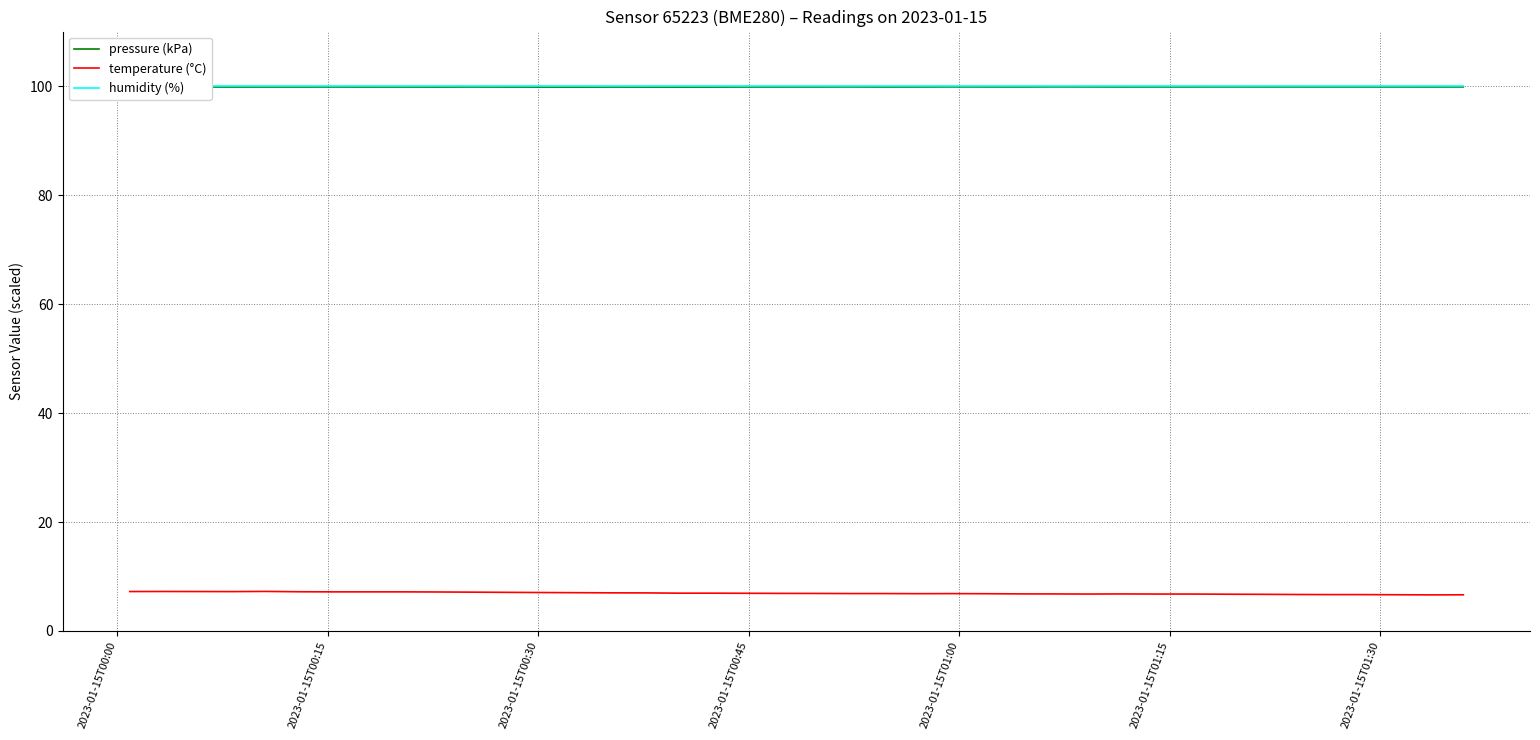

True or false: pressure (kPa) has more than 0 interior local peaks.

True